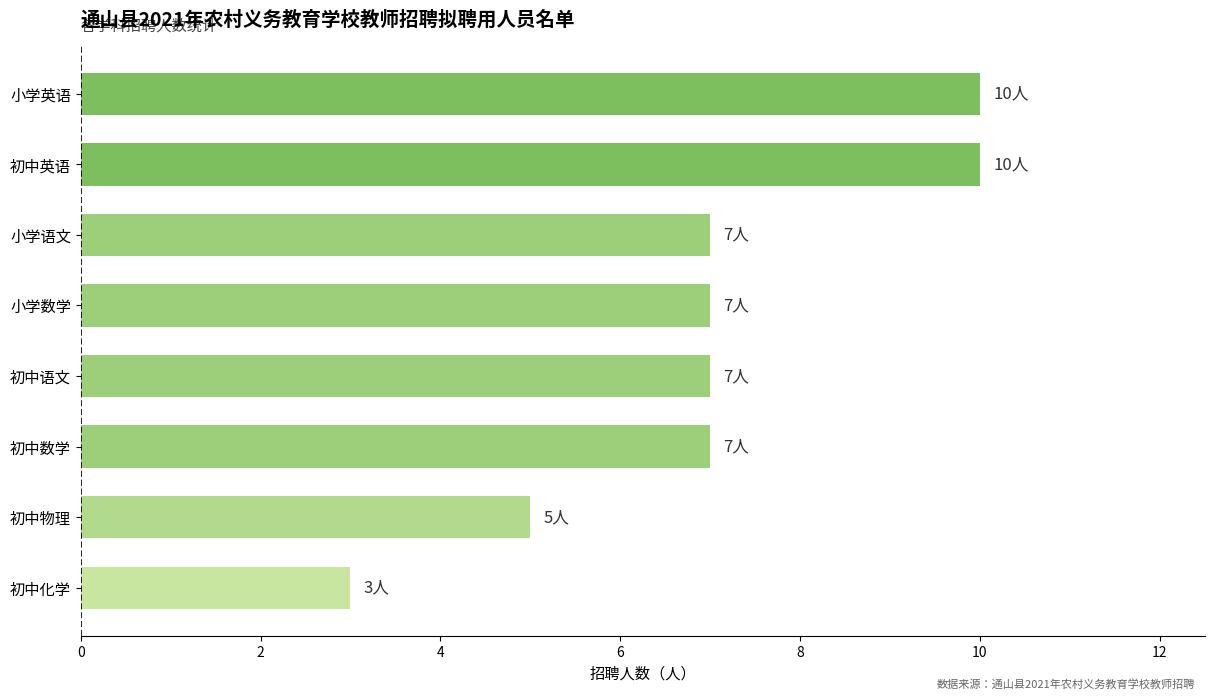

What is the difference between the maximum and minimum values?

7